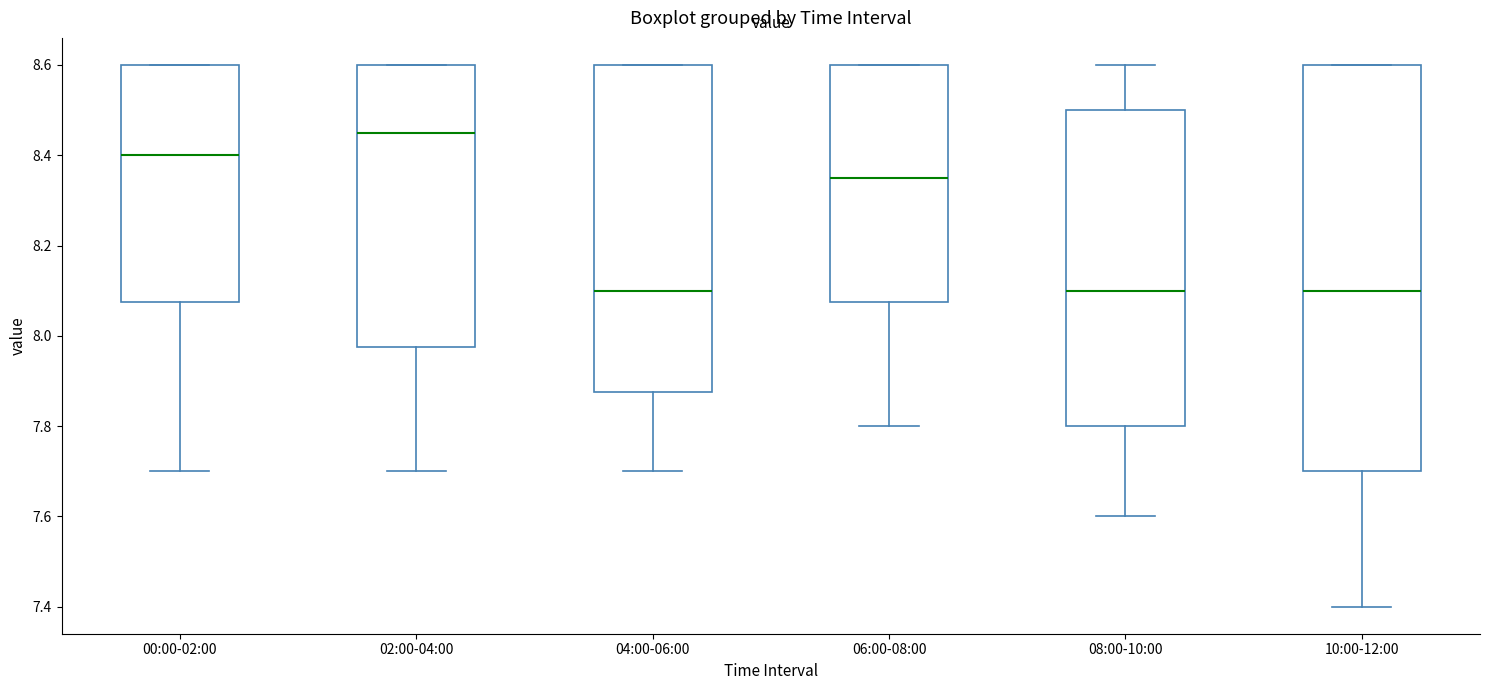

Where is the upper edge of the box for 02:00-04:00 on the y-axis? The values are not printed on the chart, so give them approximately, as read against the axis.

8.60